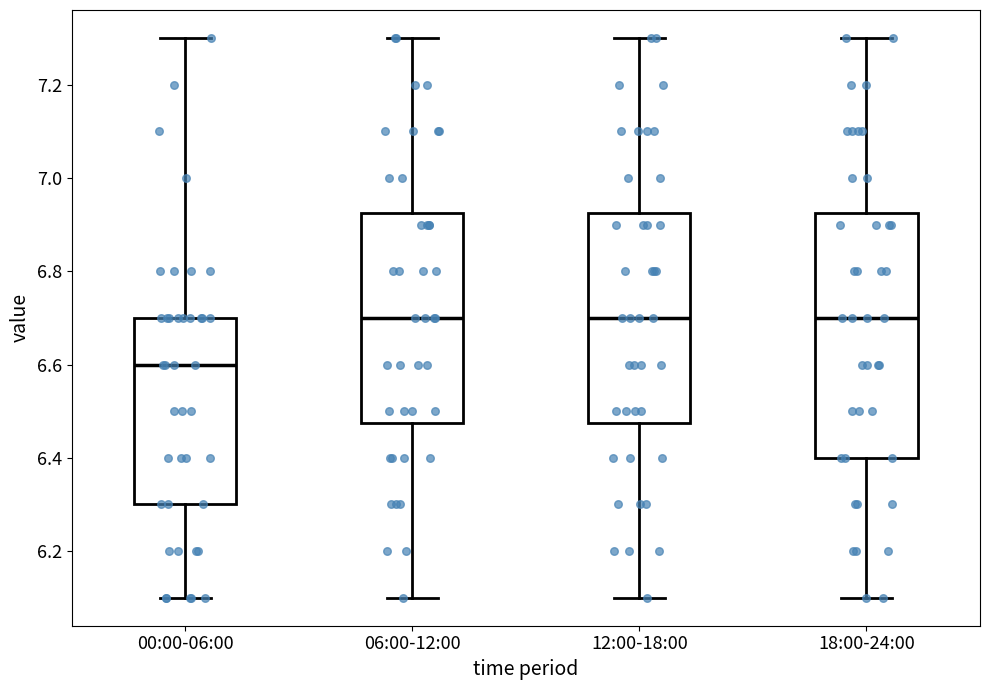

Which box is the tallest, from its lower edge to its upper edge?

18:00-24:00